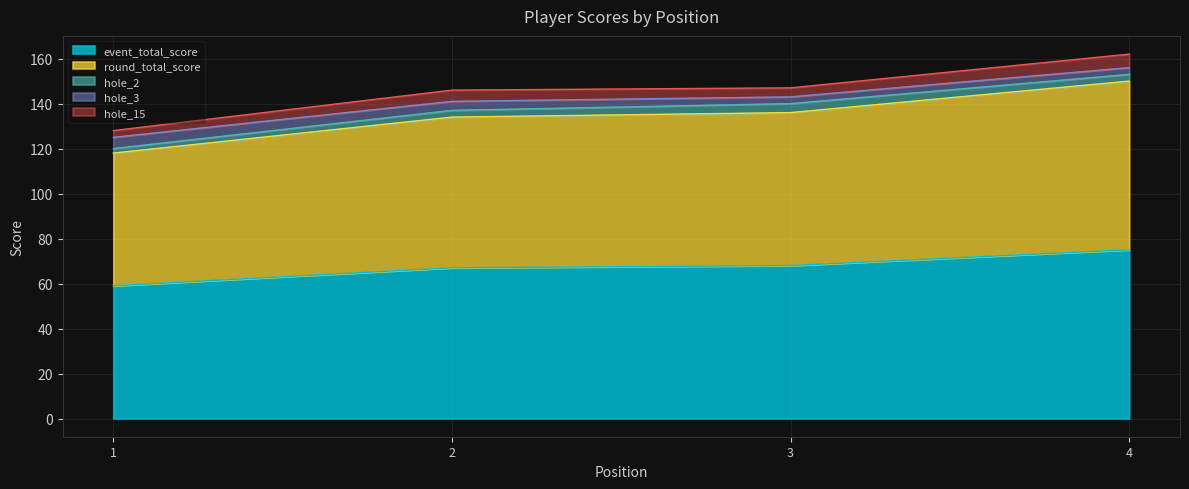

How many series are shown in this chart?

5